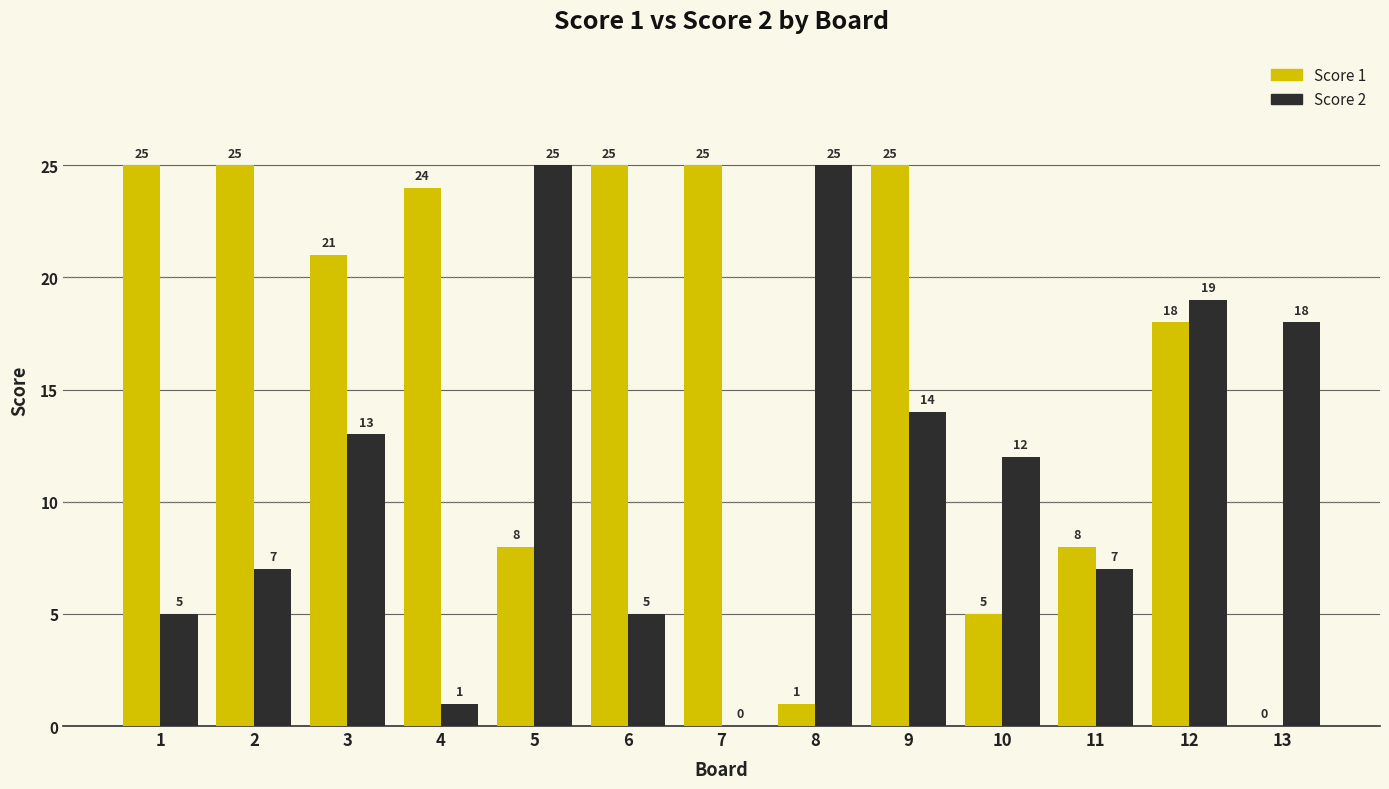

Reading left to right, list all the values displayed in this chart.

Score 1: 1=25	2=25	3=21	4=24	5=8	6=25	7=25	8=1	9=25	10=5	11=8	12=18	13=0
Score 2: 1=5	2=7	3=13	4=1	5=25	6=5	7=0	8=25	9=14	10=12	11=7	12=19	13=18